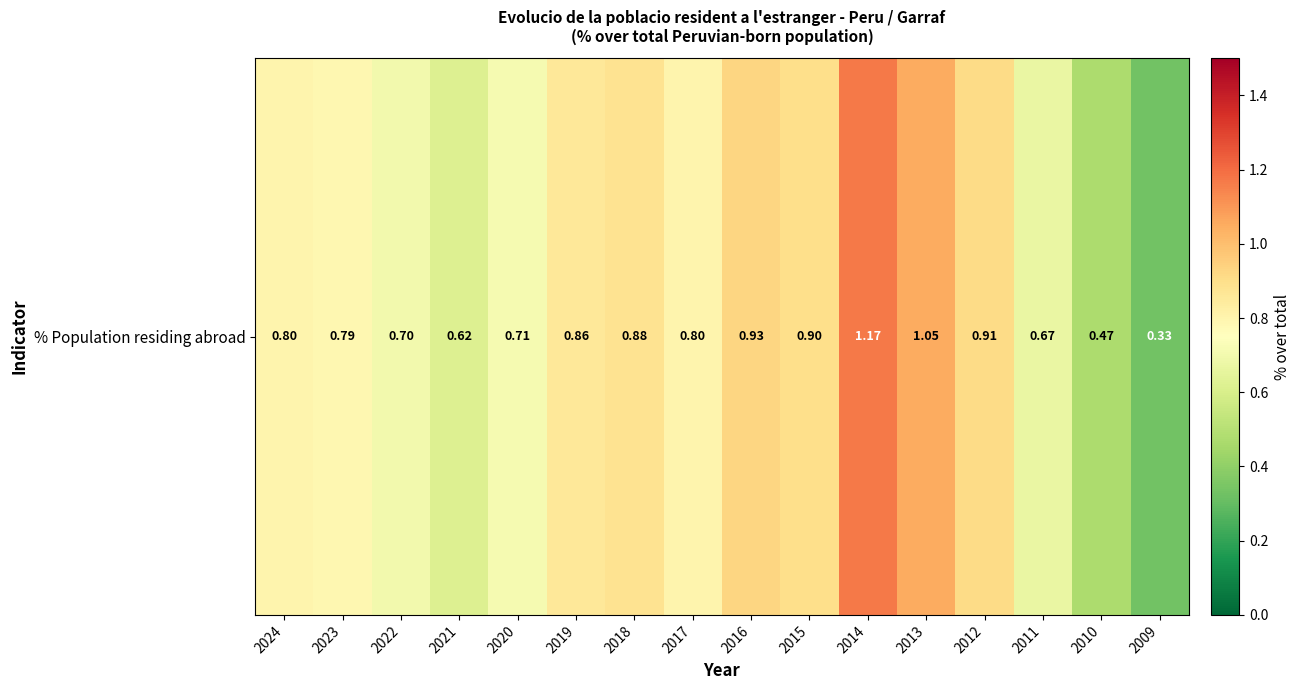

What is the change in value from 2023 to 2022?

-0.1